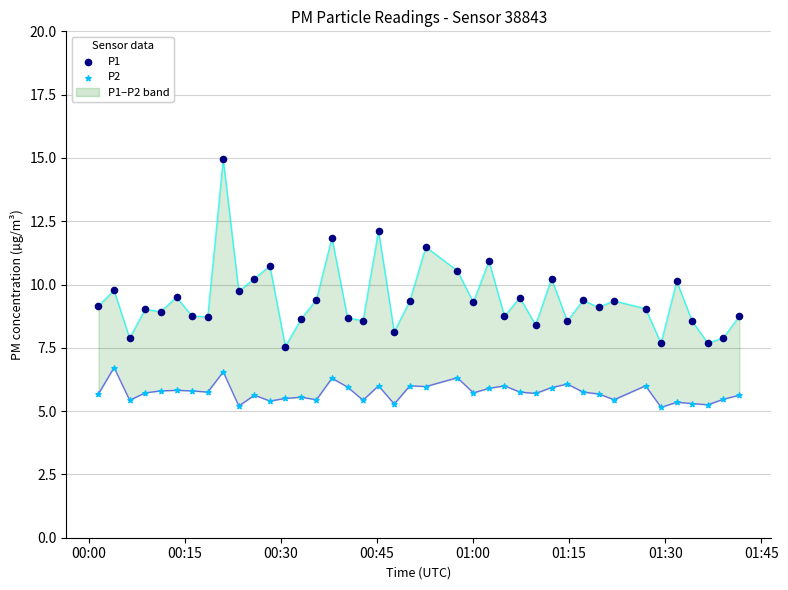

Which series contains the highest Y value?

P1